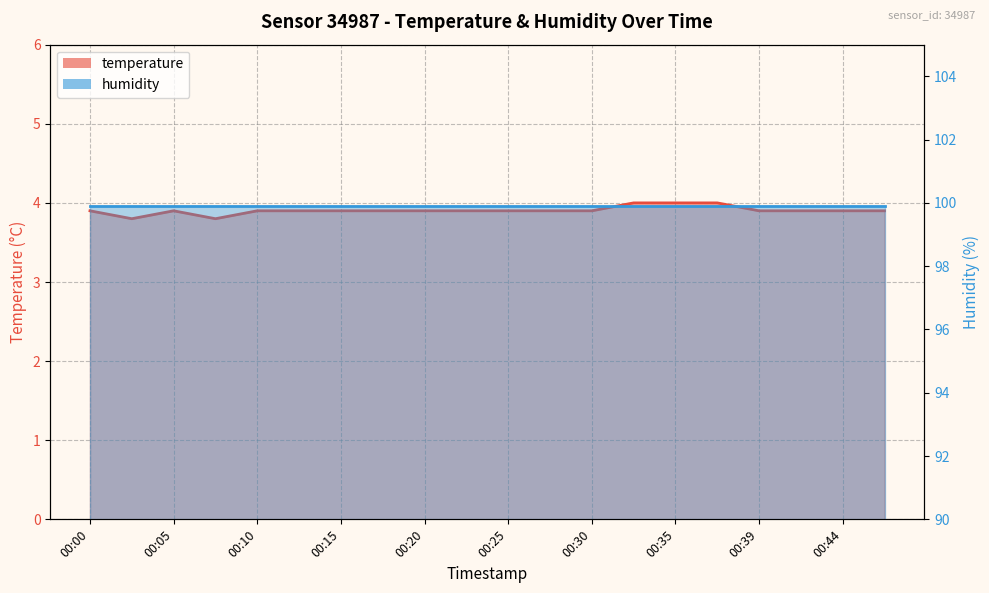

What is the sum of the values at 00:08 and 00:22?

7.7